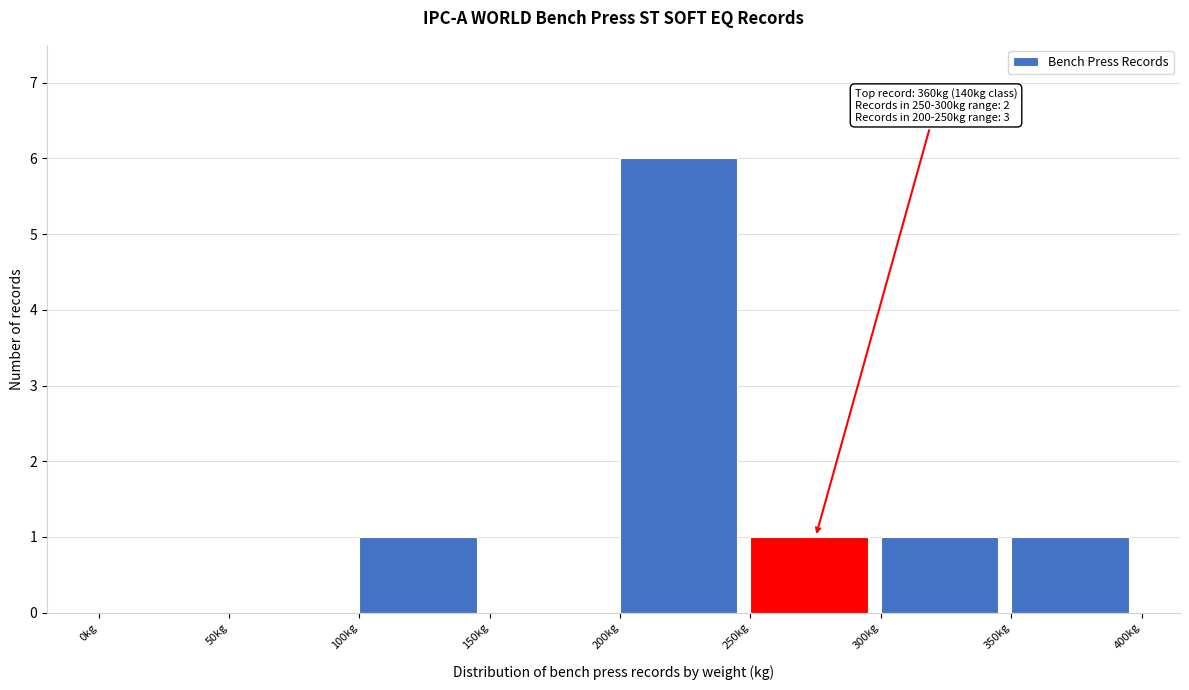

Over which range of the x-axis is the bar tallest?

200 to 250